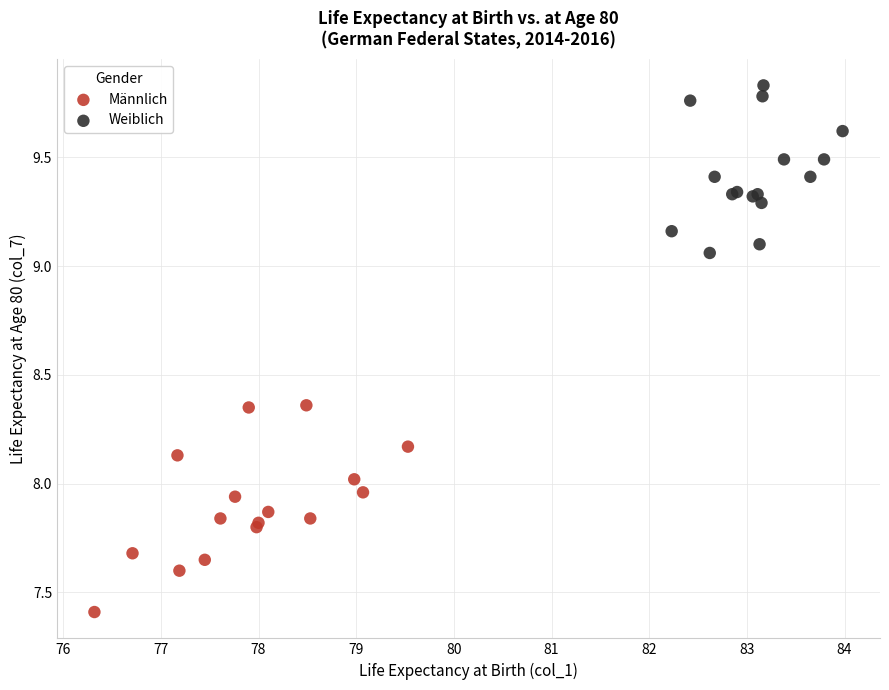

Which series contains the lowest Y value?

Männlich